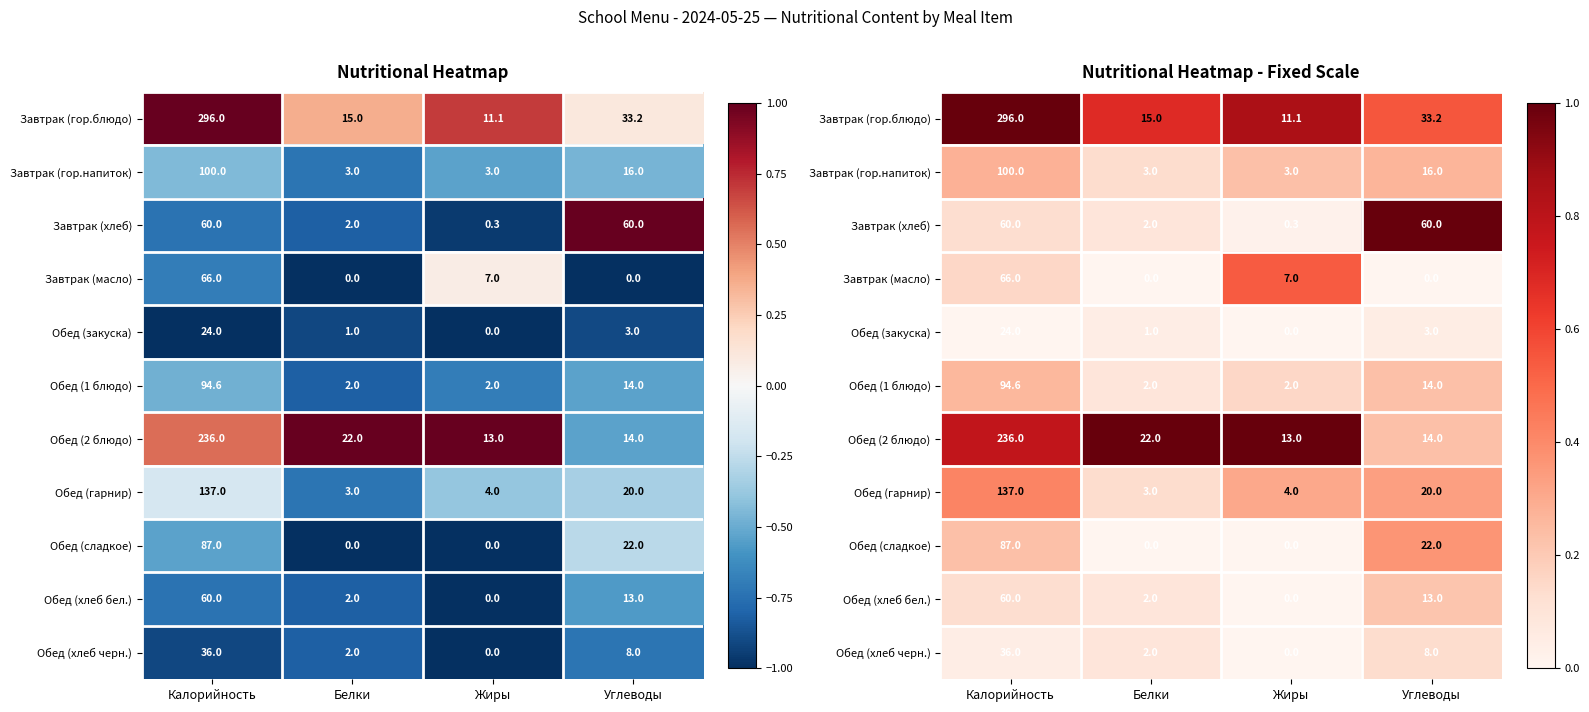

Which category has the lowest value across all series?

Белки